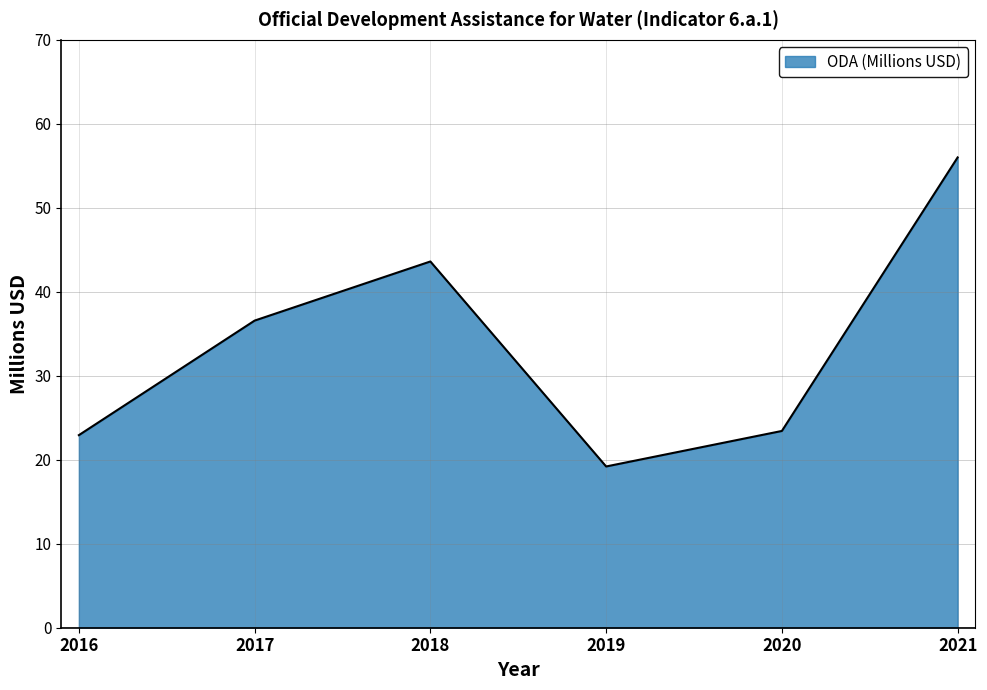

Count the number of categories in the chart.

6